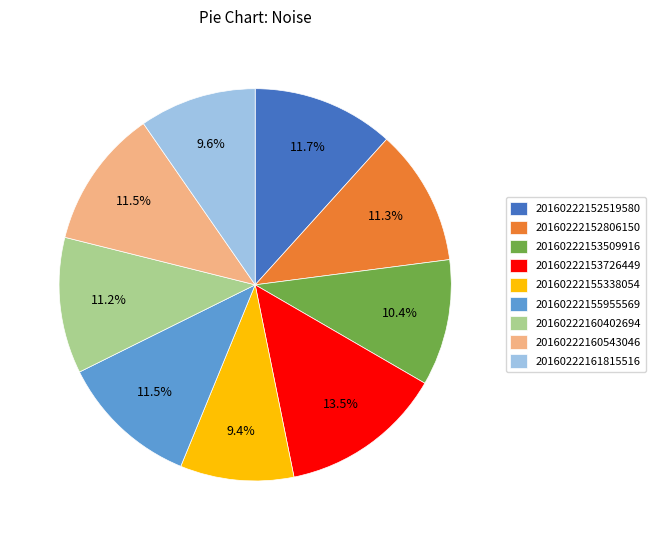

Count the number of slices in the pie.

9